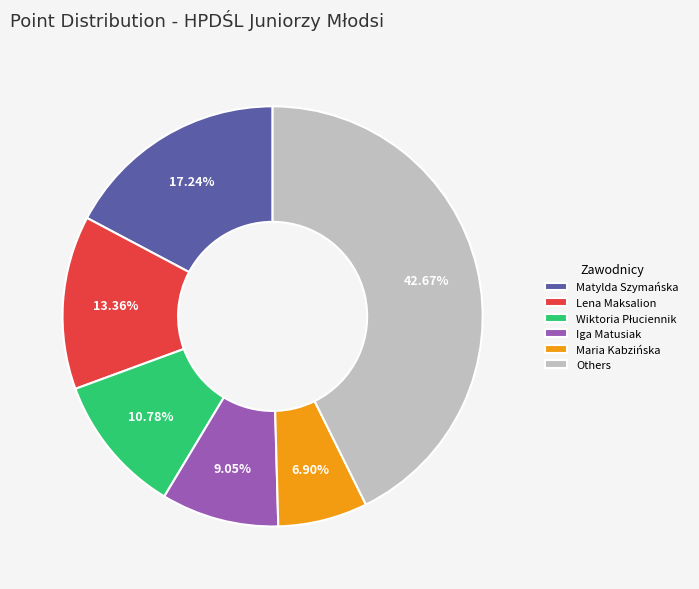

What is the smallest slice in the pie chart?

Maria Kabzińska